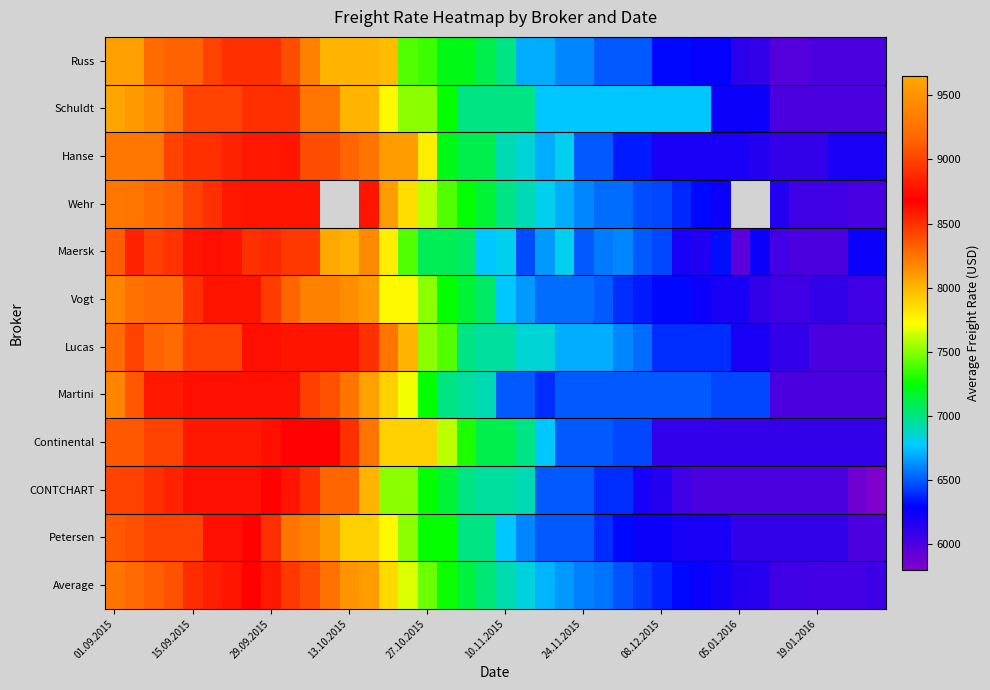

What is the average value of the Continental series?

7378.8